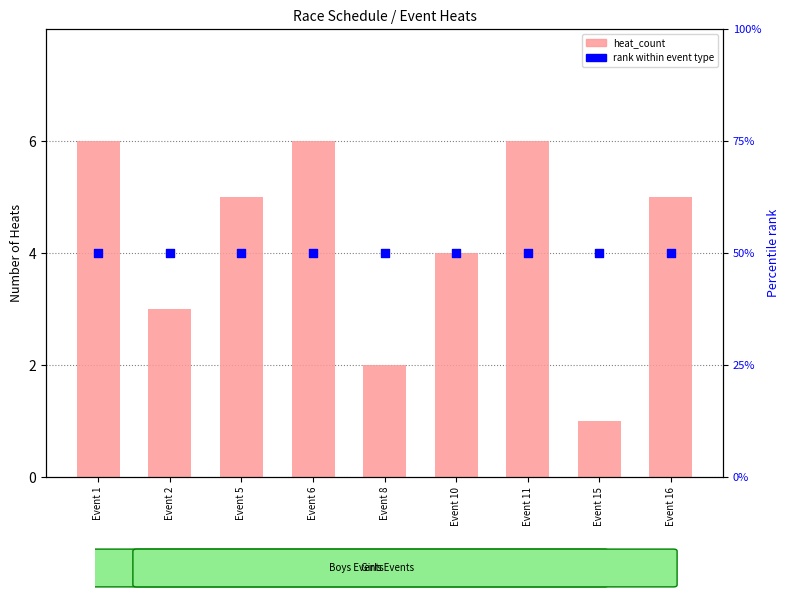

Which series has the largest total across all categories?

rank within event type